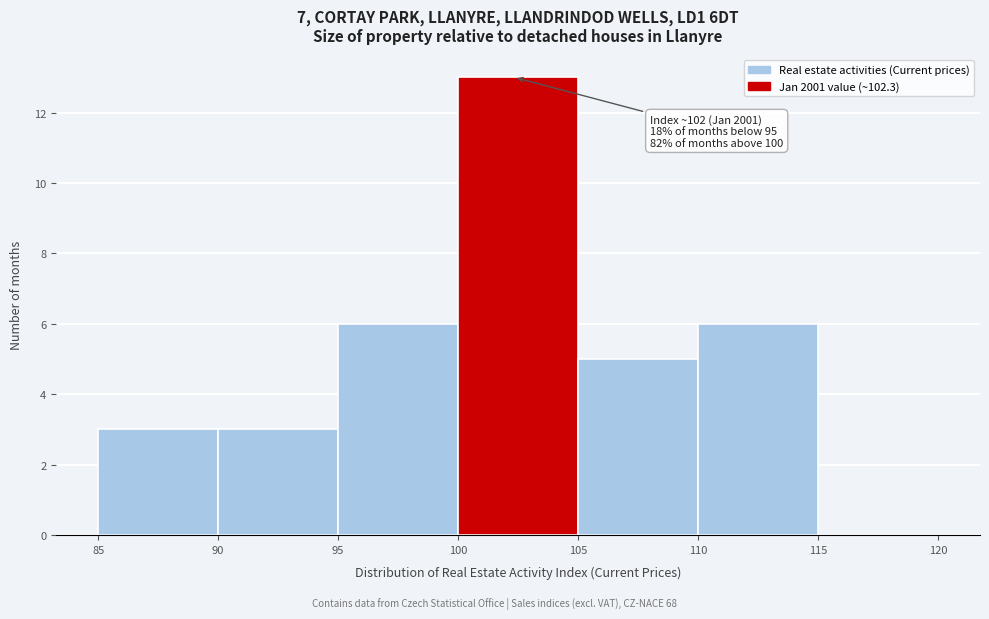

Which range on the x-axis has the tallest bar?

100 to 105